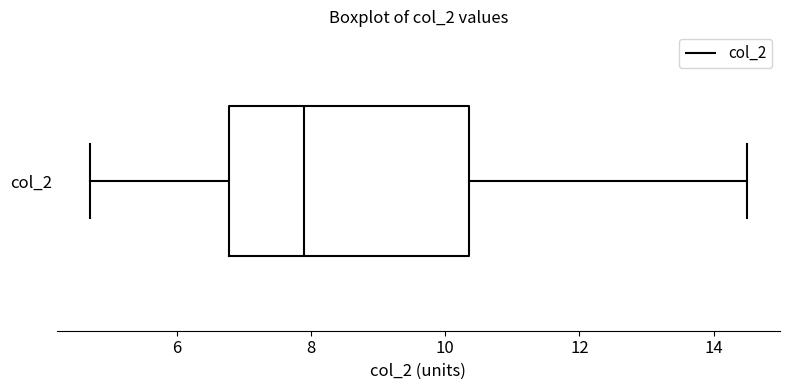

Where does the right whisker of the box for col_2 end on the x-axis? The values are not printed on the chart, so give them approximately, as read against the axis.

14.6